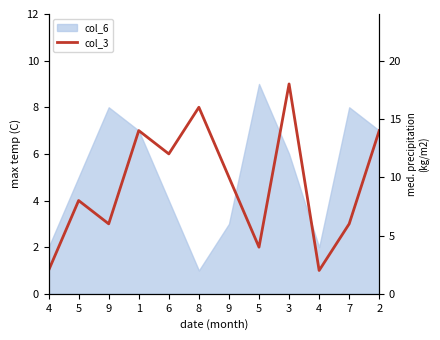

Count the values in the range 3 to 7.

7